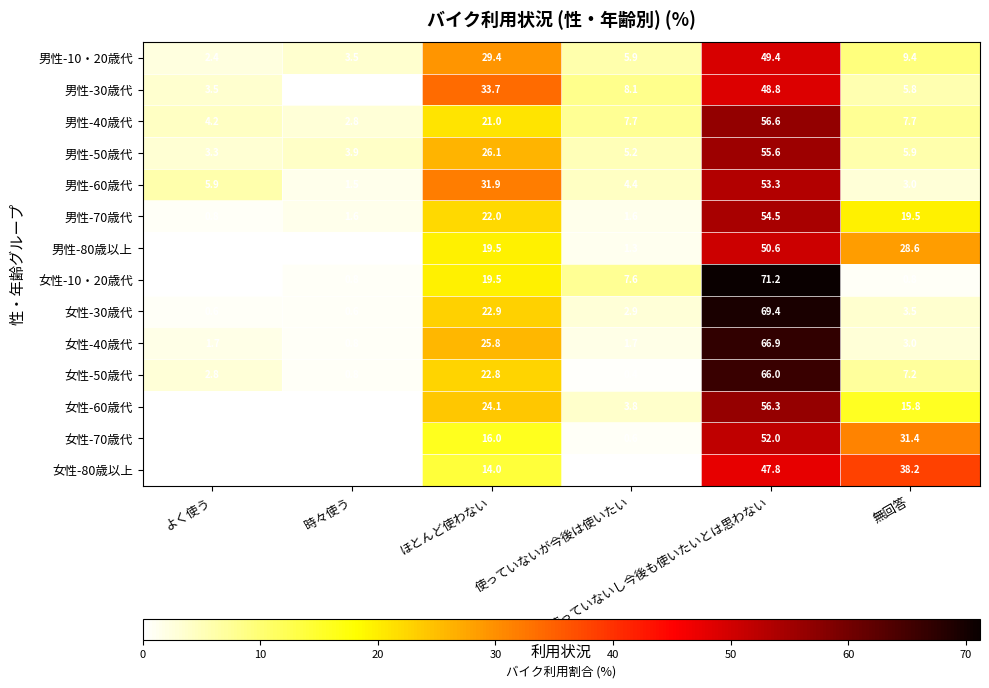

Which series has the largest range (max minus min)?

女性-10・20歳代